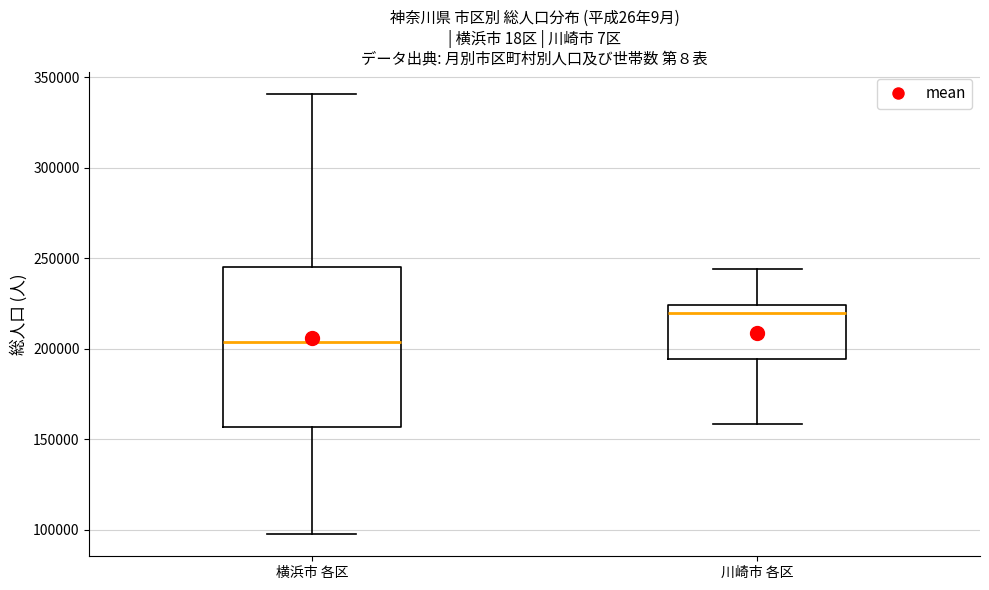

Reading left to right, transcribe this box plot: for each box, give where its median line is, the range the box spans, and where its two whiskers end, as read against the y-axis. The values are not printed on the chart, so give them approximately, as read against the axis.

横浜市 各区: median 205000, box 155000 to 245000, whiskers 100000 to 340000
川崎市 各区: median 220000, box 195000 to 225000, whiskers 160000 to 245000